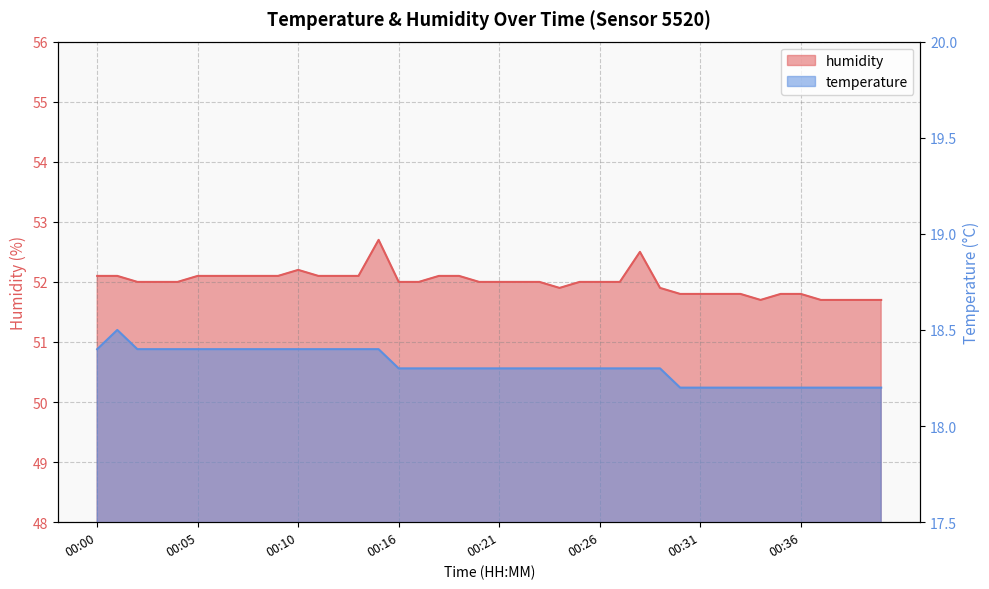

What is the spread (max minus min) of values at 00:32?

33.6